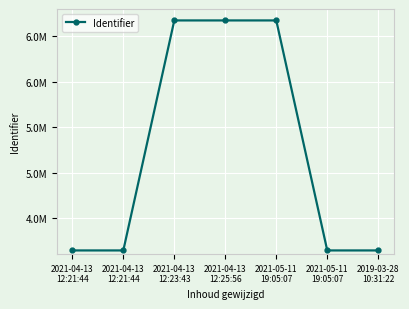

Is this an area chart (filled region under the line)?

No